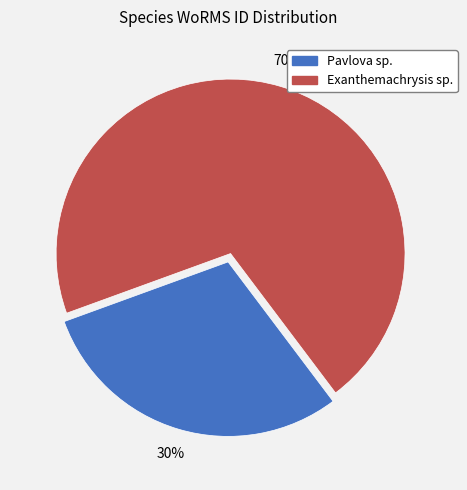

Is it true that Exanthemachrysis sp. is 80% of the pie?

False